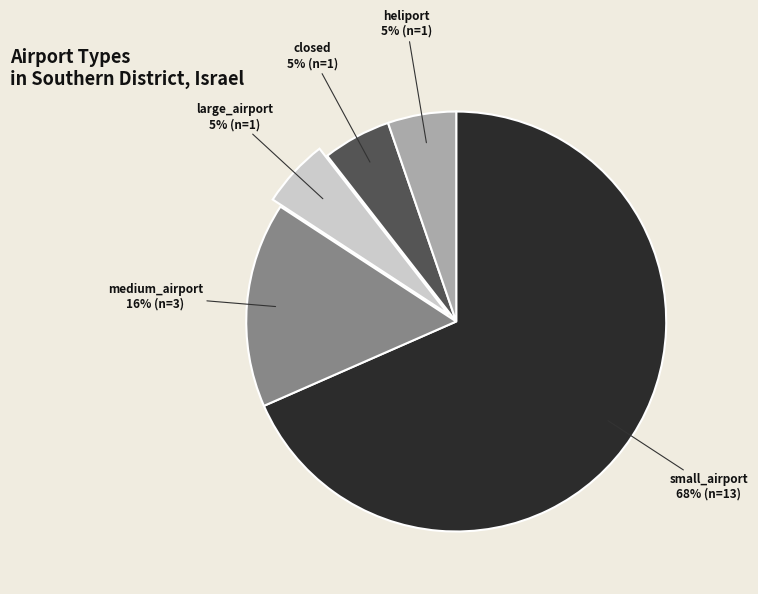

Which category has the biggest portion of the pie?

small_airport